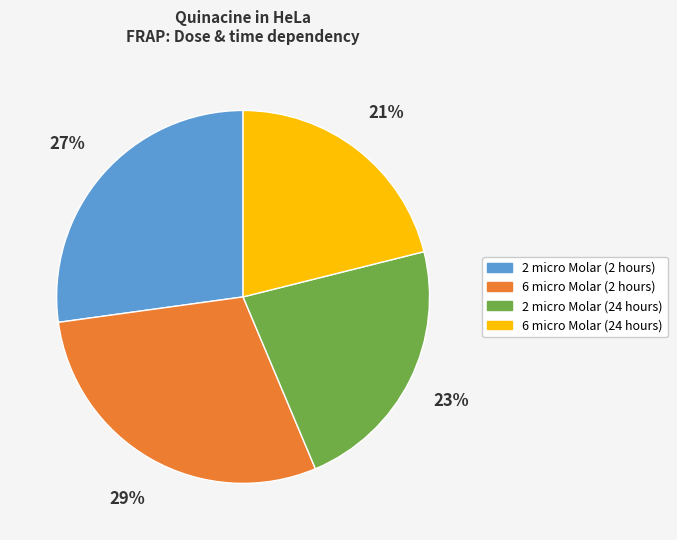

Rank the categories by value from lowest to highest.

6 micro Molar (24 hours), 2 micro Molar (24 hours), 2 micro Molar (2 hours), 6 micro Molar (2 hours)